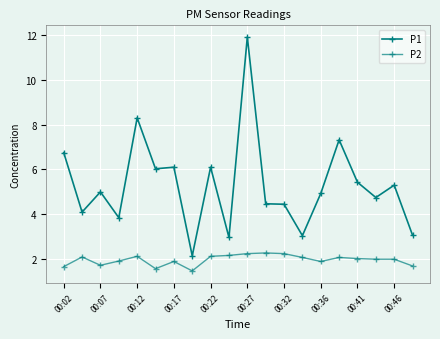

What is the value of the P2 point at the 7th from the left?

1.9